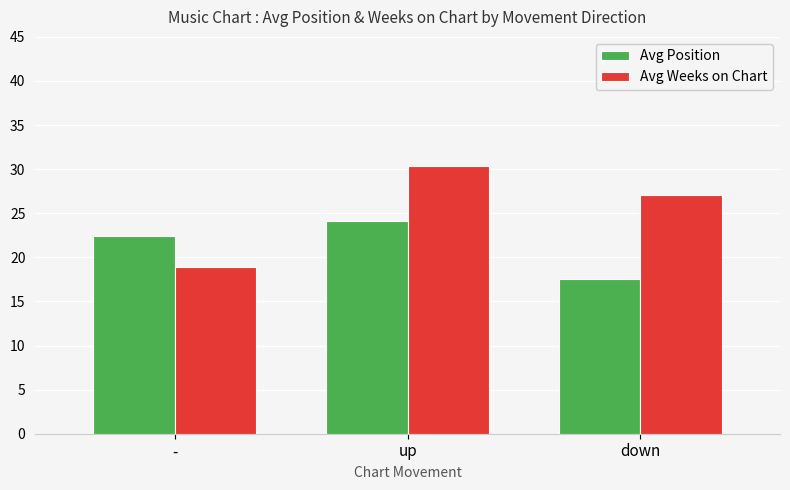

Which series has the largest total across all categories?

Avg Weeks on Chart